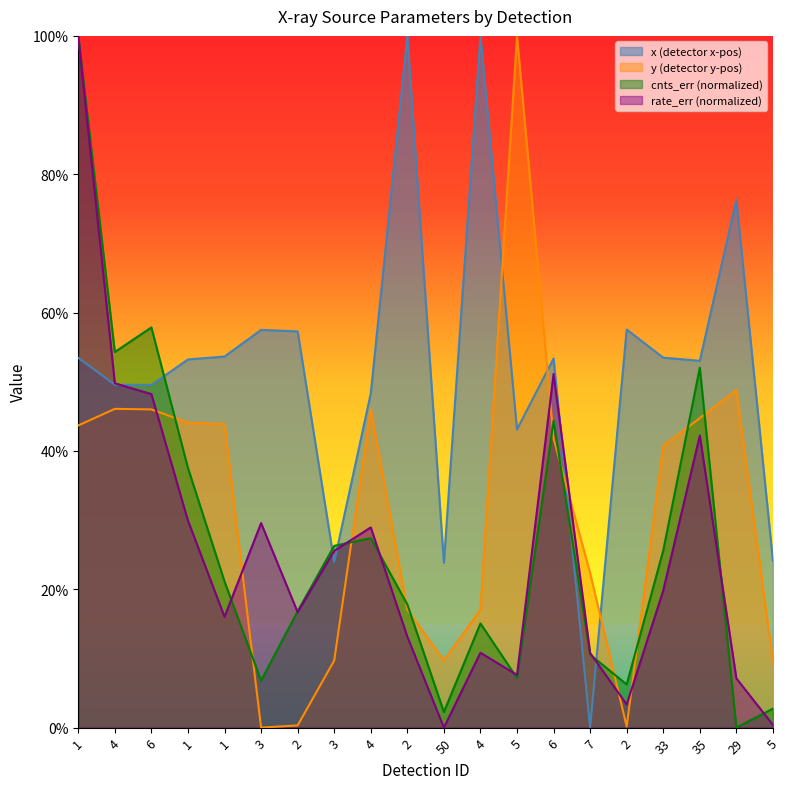

What is the difference between the x values at 35 and 3?

4.5